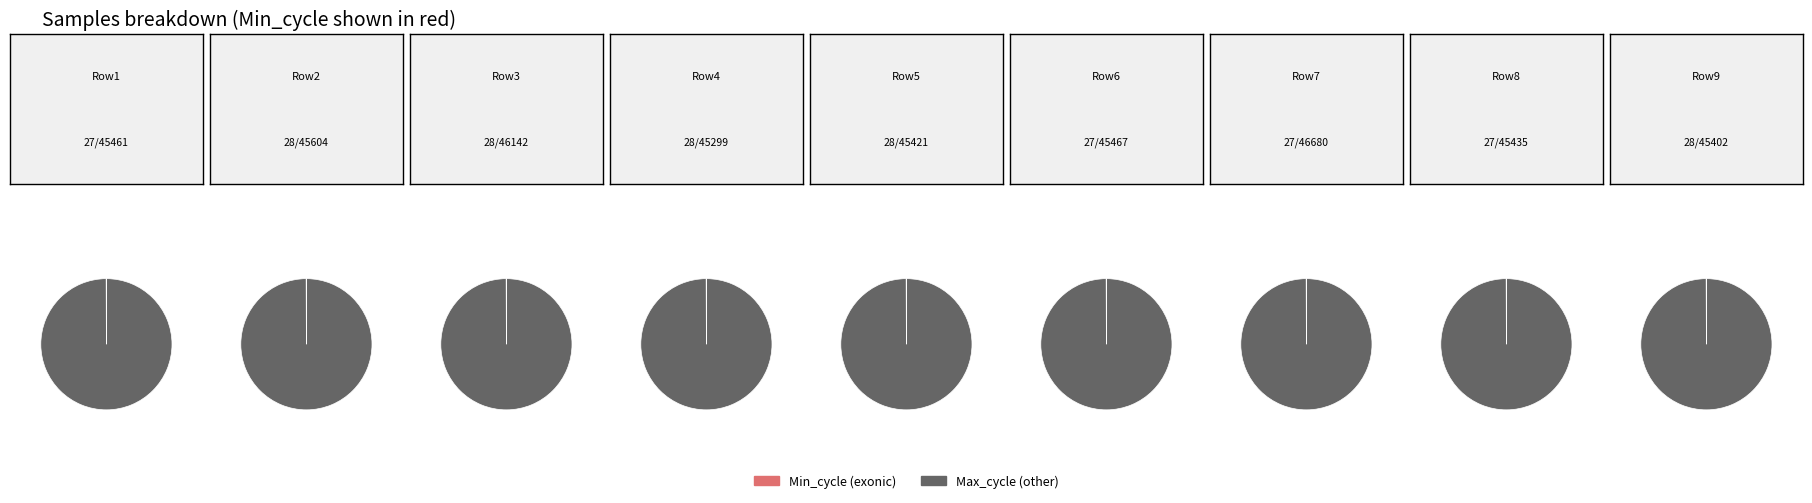

To the nearest percent, what is the combined percentage of 27 and 28?

22%